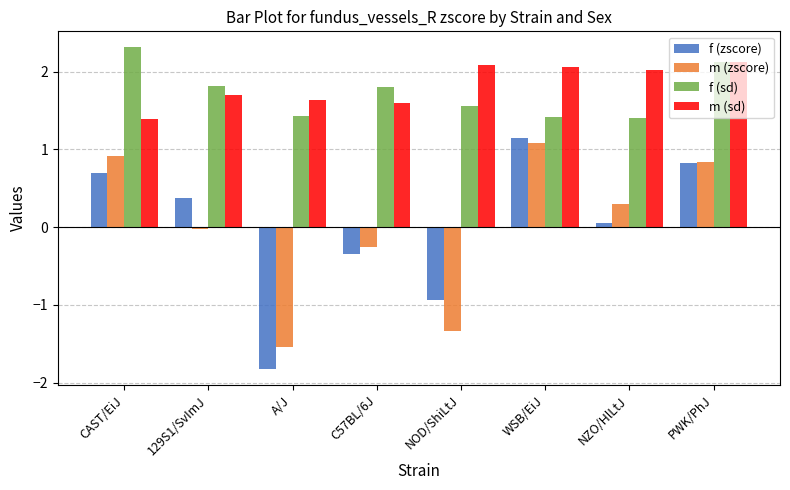

At which label is m (zscore) closest to 0?

129S1/SvImJ